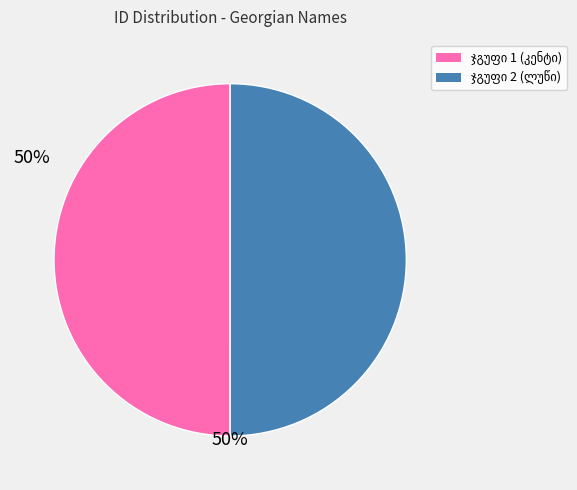

Count the number of slices in the pie.

2